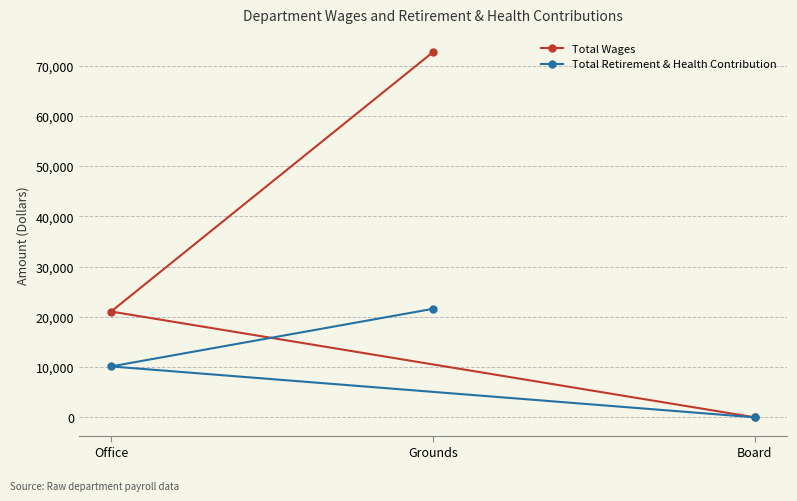

At which category is the sum across all series the highest?

Grounds